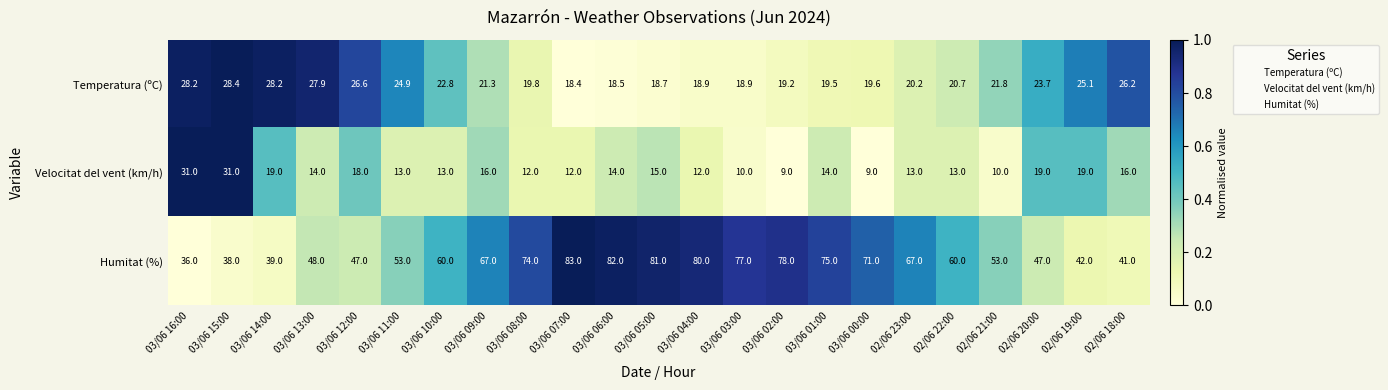

At which category is the sum across all series the highest?

03/06 05:00